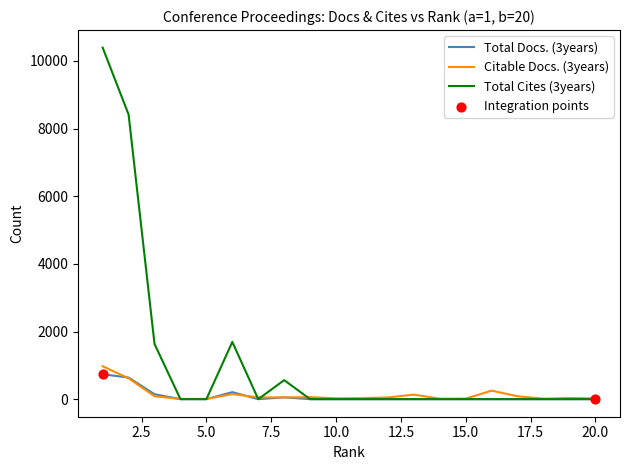

Which series has the largest total across all categories?

Total Cites (3years)